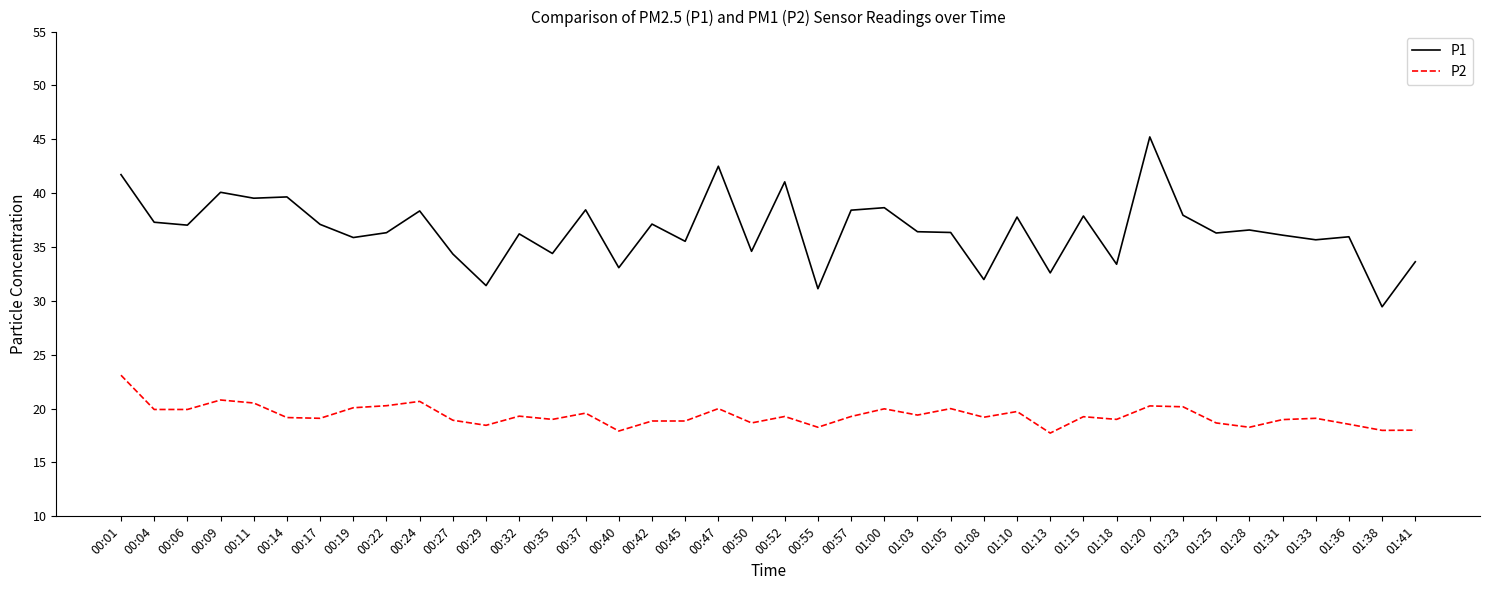

Is the value of P2 at 01:38 greater than the value of P1 at 01:15?

No